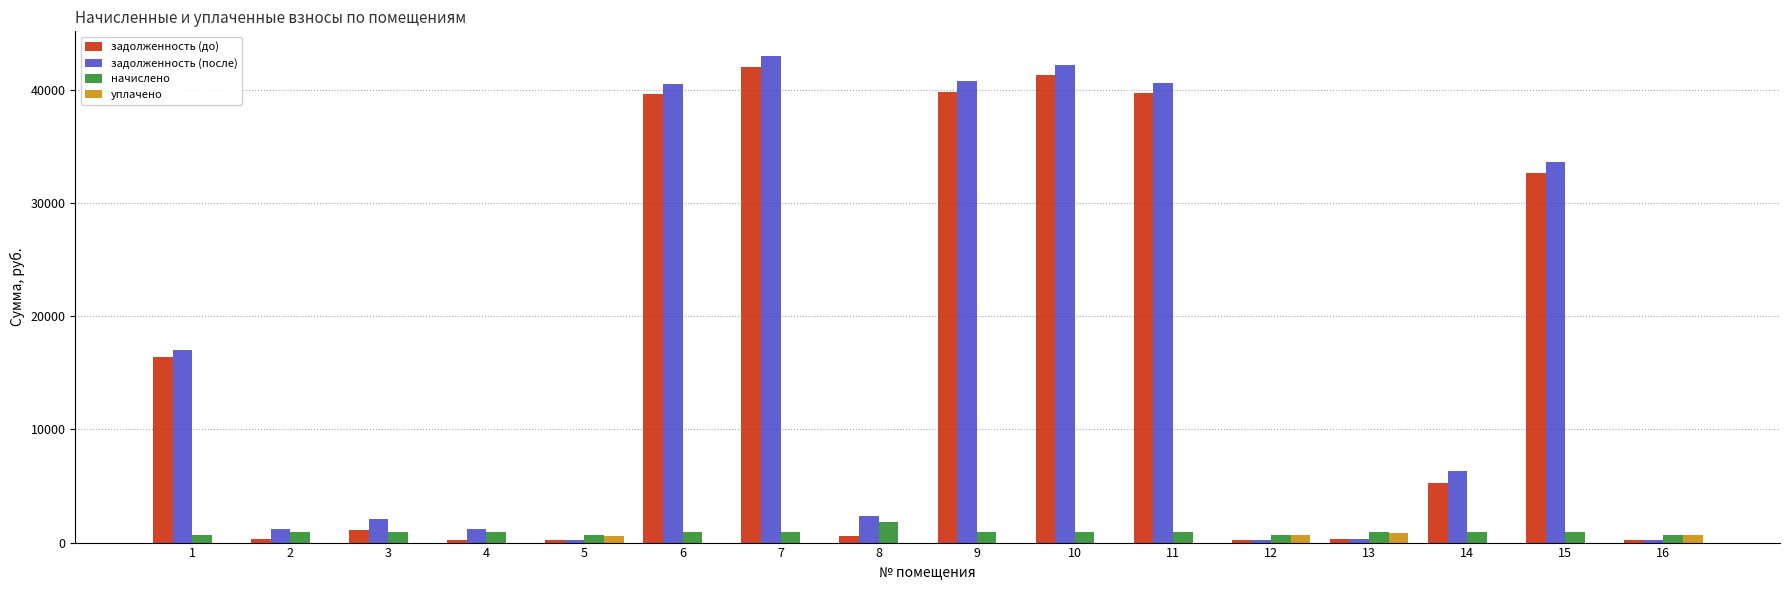

Is the value of задолженность (после) at 10 greater than the value of начислено at 2?

Yes